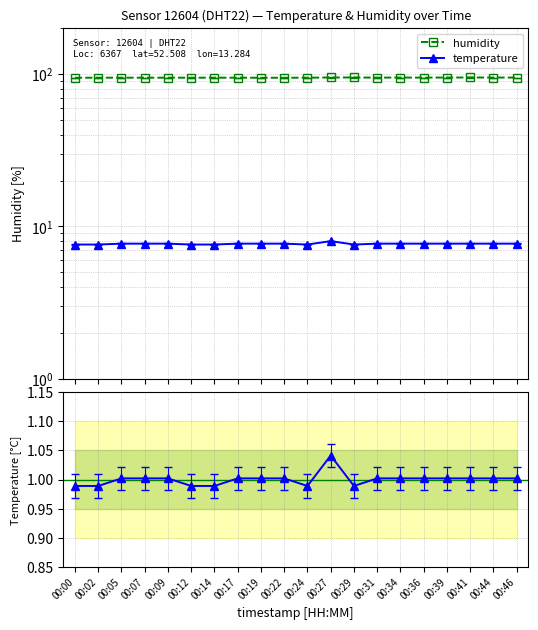

True or false: Ratio to mean and humidity intersect in this chart.

False